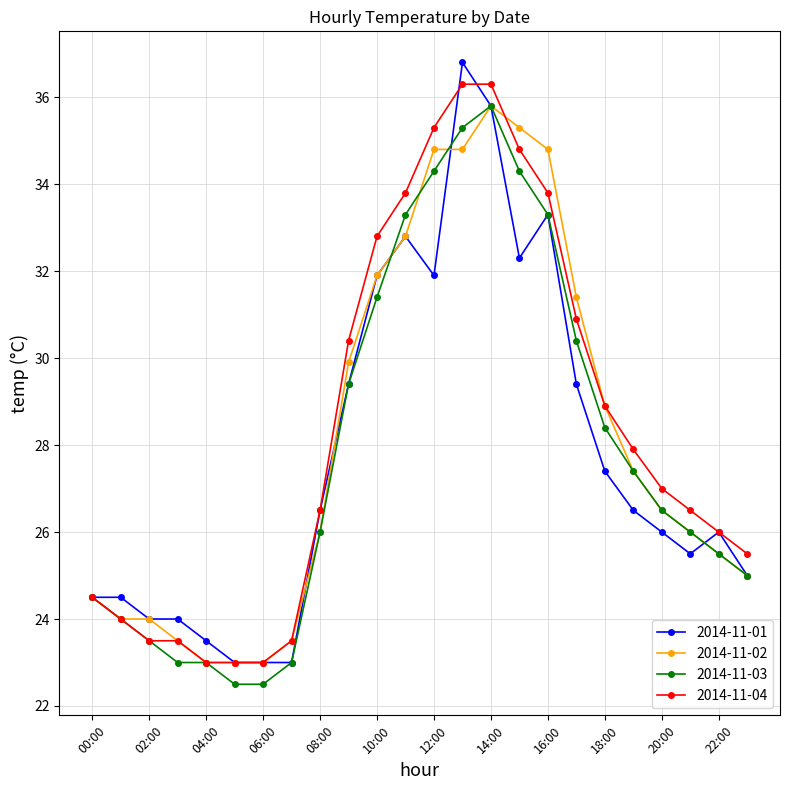

True or false: 2014-11-01 has more than 2 interior local peaks.

True